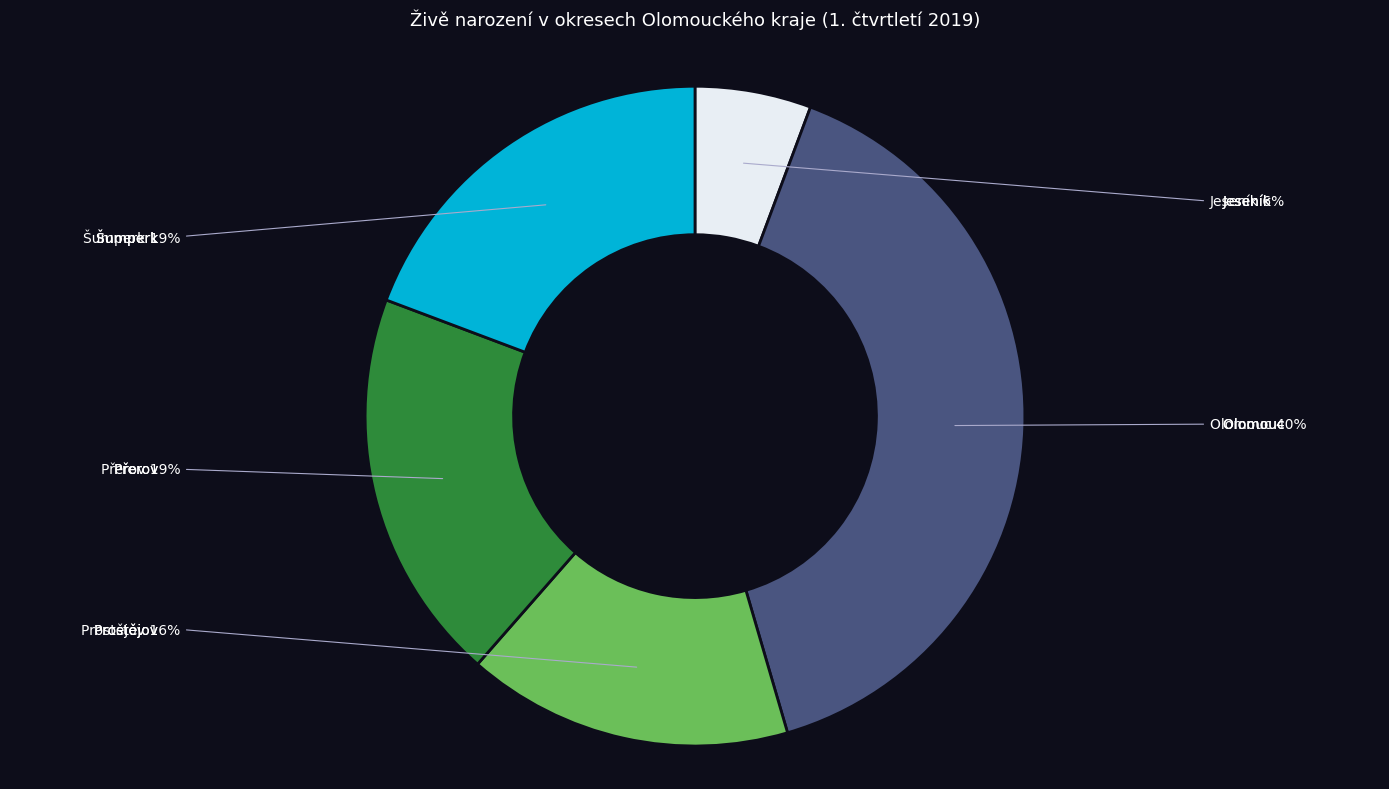

What percentage is NOT represented by Šumperk?

80.7%